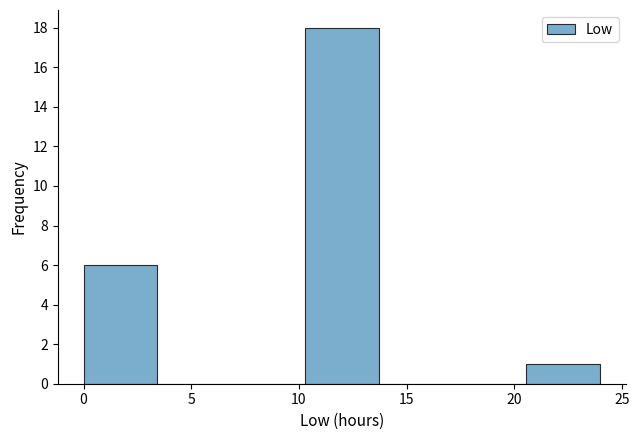

Which range on the x-axis has the tallest bar?

10.5 to 13.5